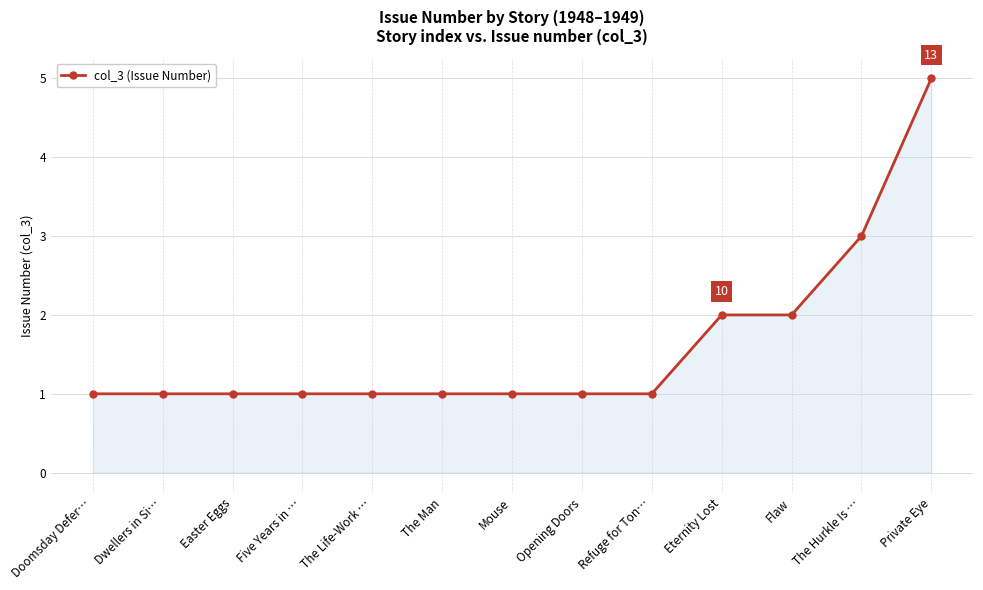

Between The Hurkle Is … and Opening Doors, which is larger?

The Hurkle Is …